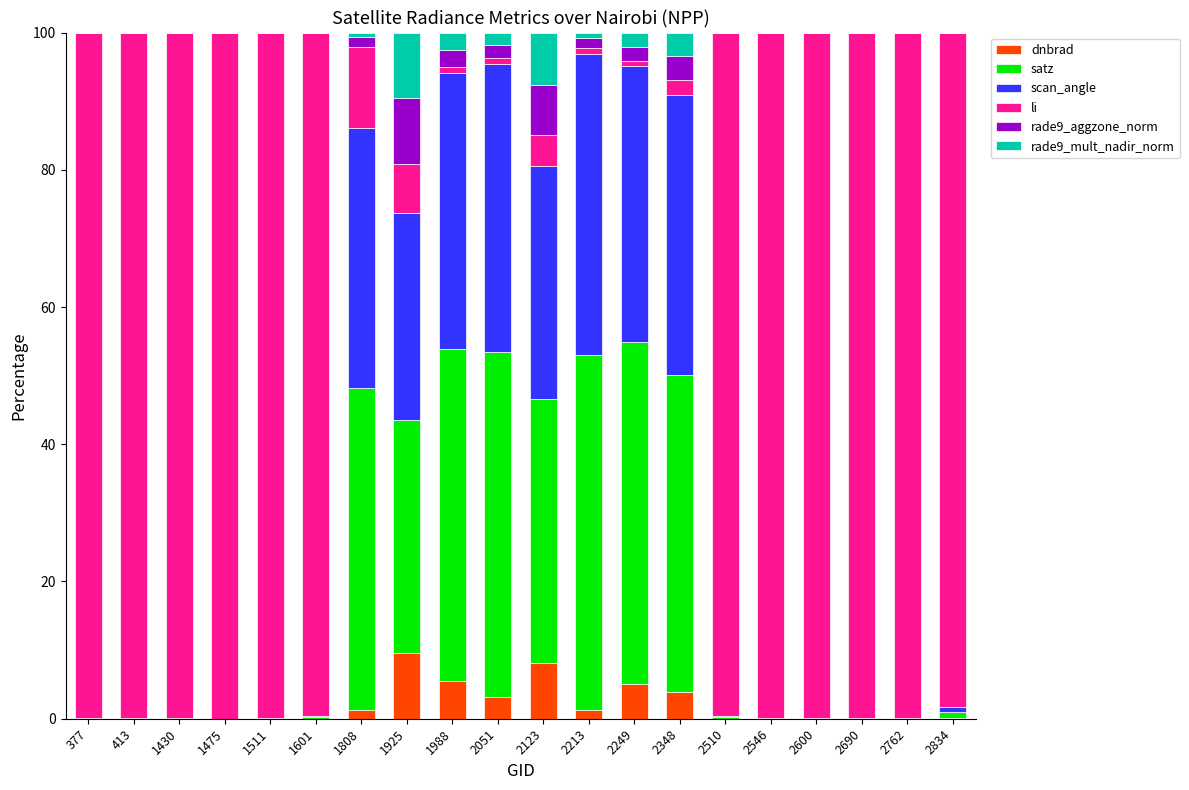

The dnbrad series shows 0.0 at 377. True or false?

True